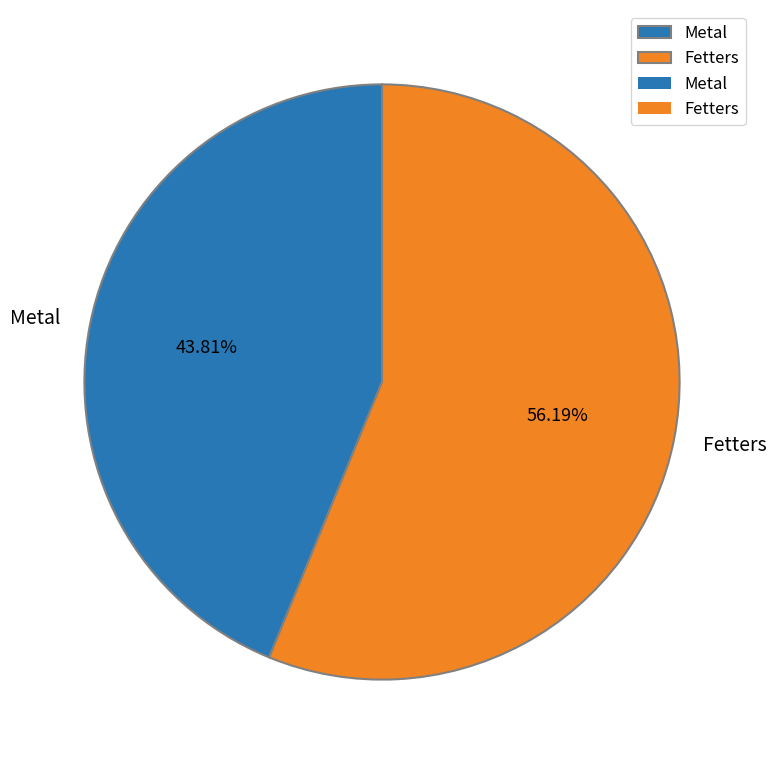

Is there a majority slice in this chart?

Yes